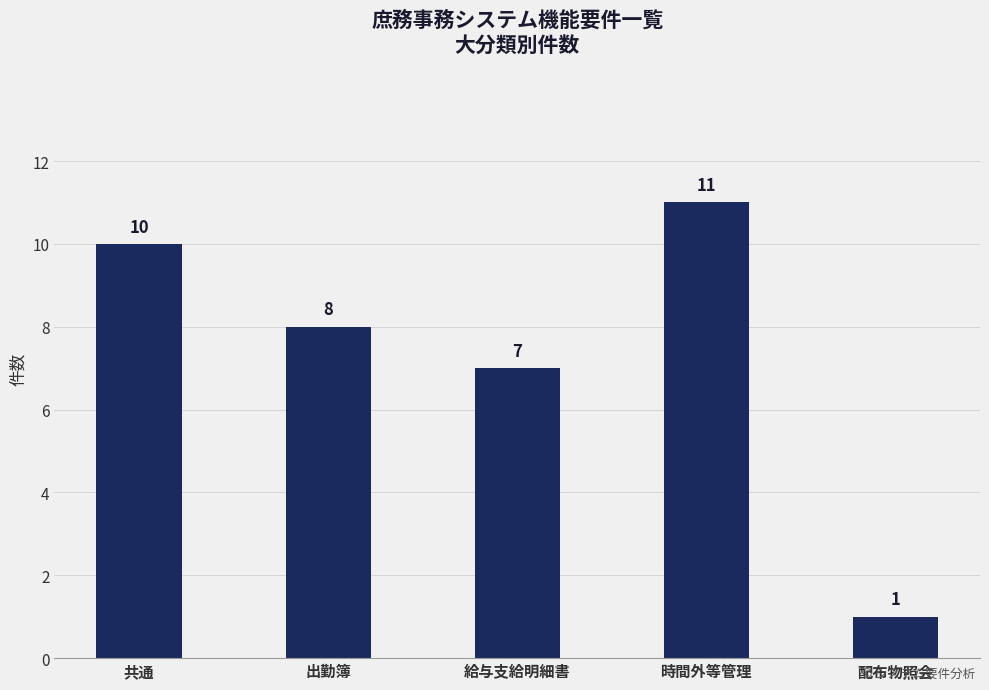

Which has a higher value, 出勤簿 or 共通?

共通